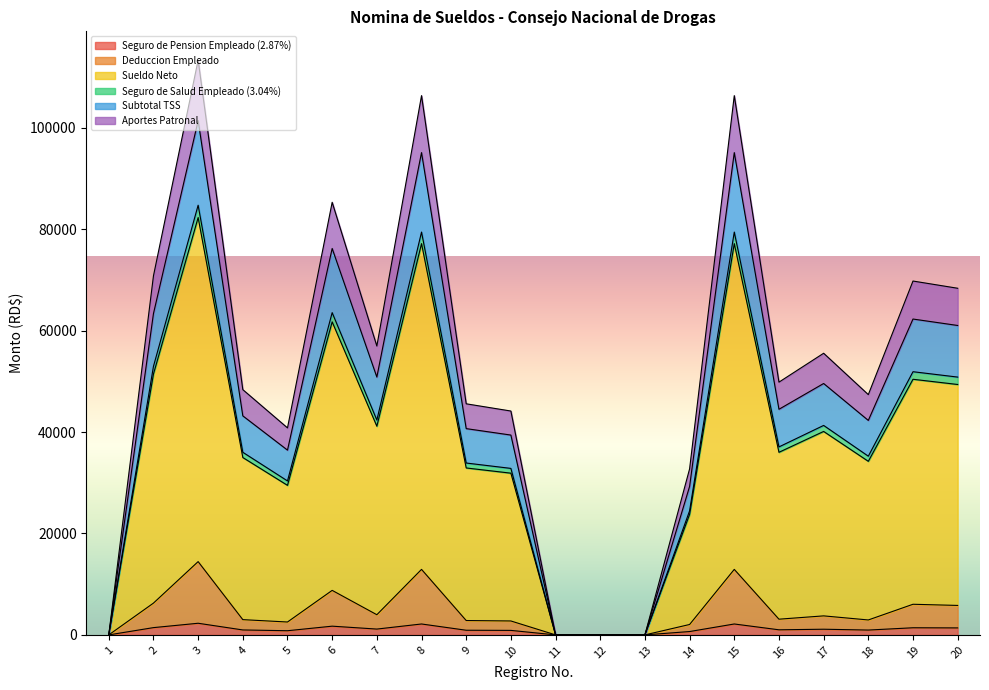

What is the difference between the second highest and second lowest values in the Seguro de Pension Empleado (2.87%) series?

2152.5